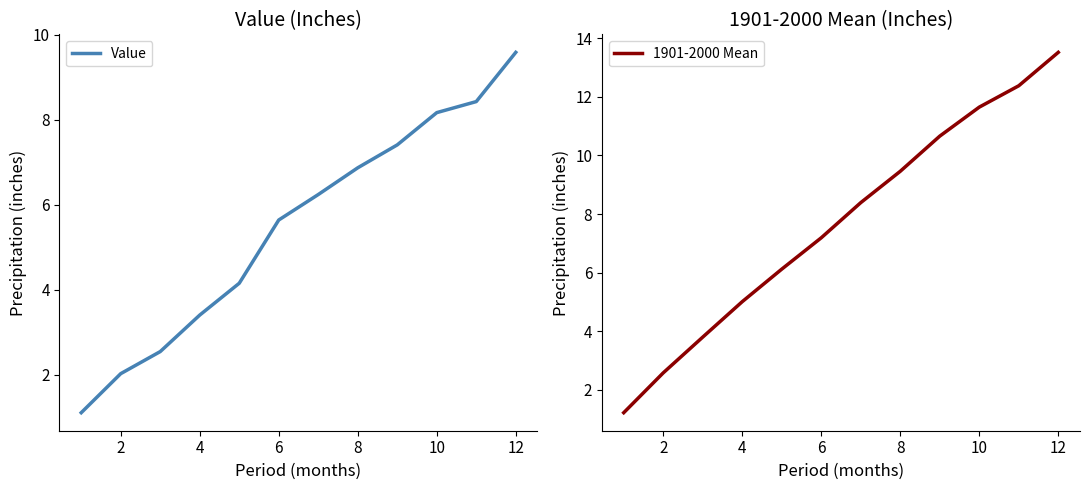

At which label does 1901-2000 Mean reach its peak?

12